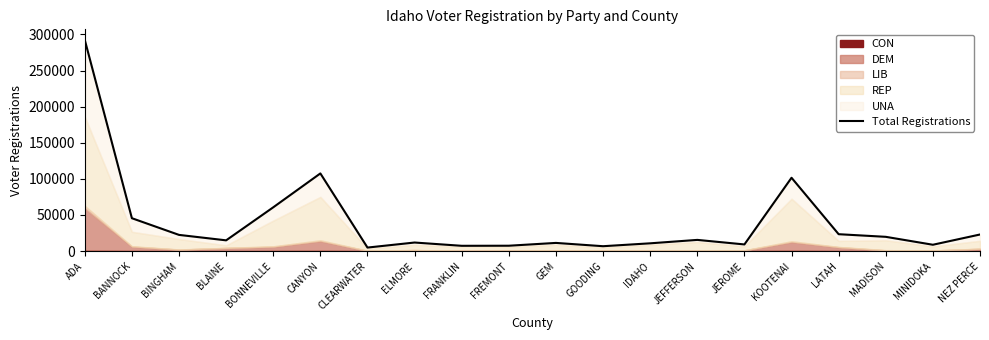

What is the difference between the values at MINIDOKA and GEM?

2545